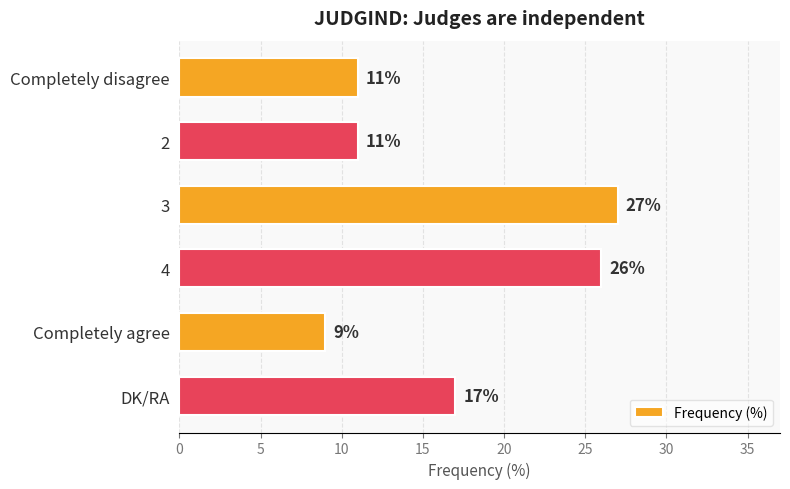

At which label is the value closest to 18?

DK/RA